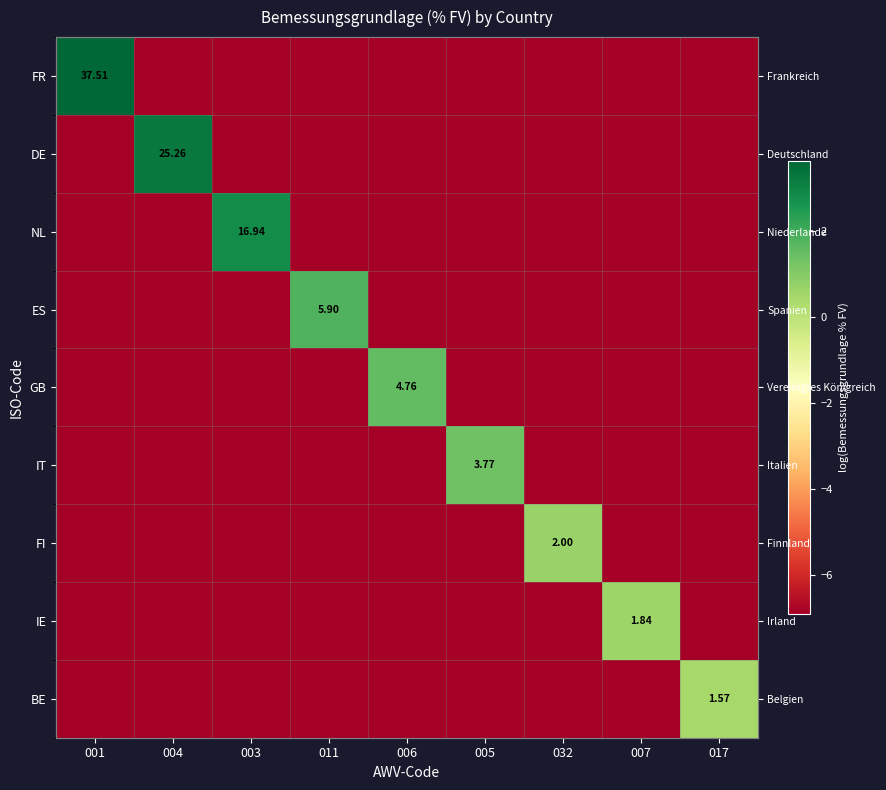

At which label does IE first exceed -6?

007